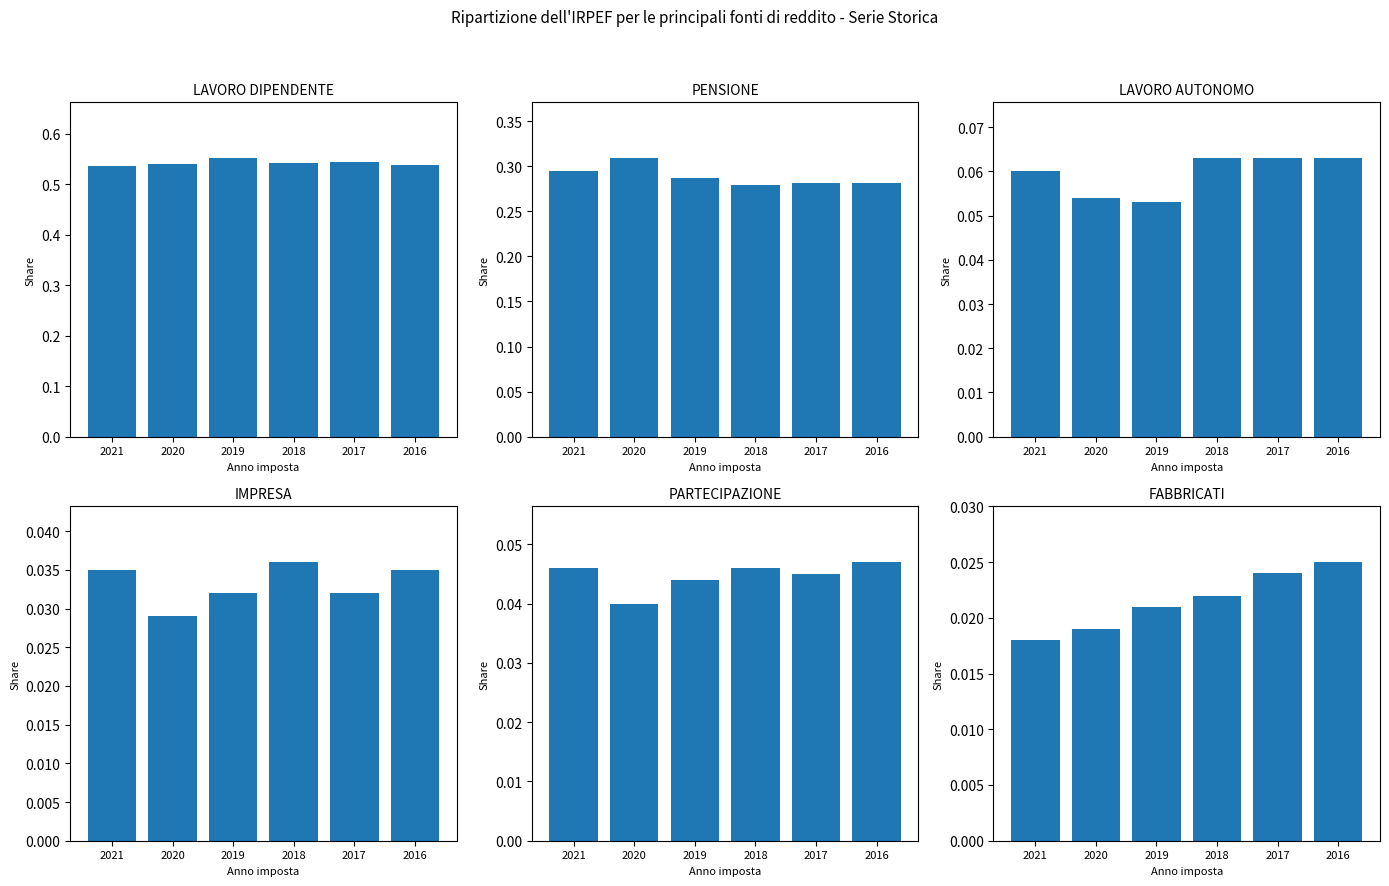

What is the sum of the Impresa values at 2018 and 2017?

0.1